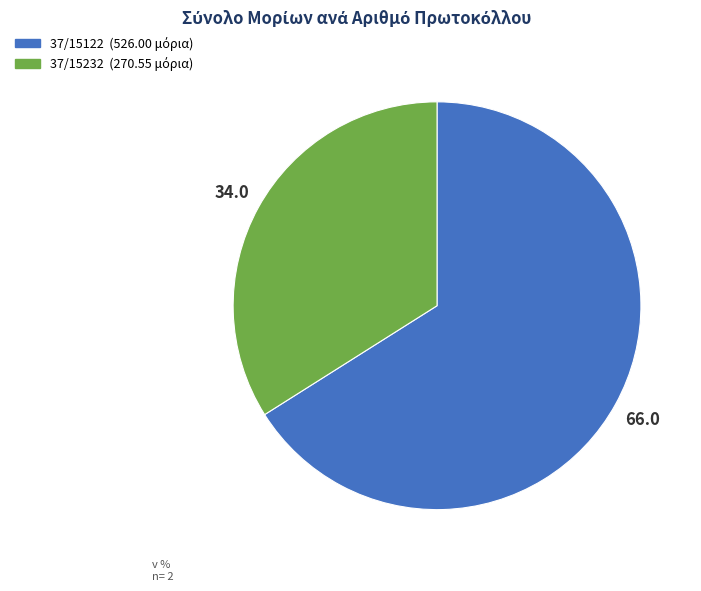

True or false: 37/15122 accounts for 59% of the total.

False